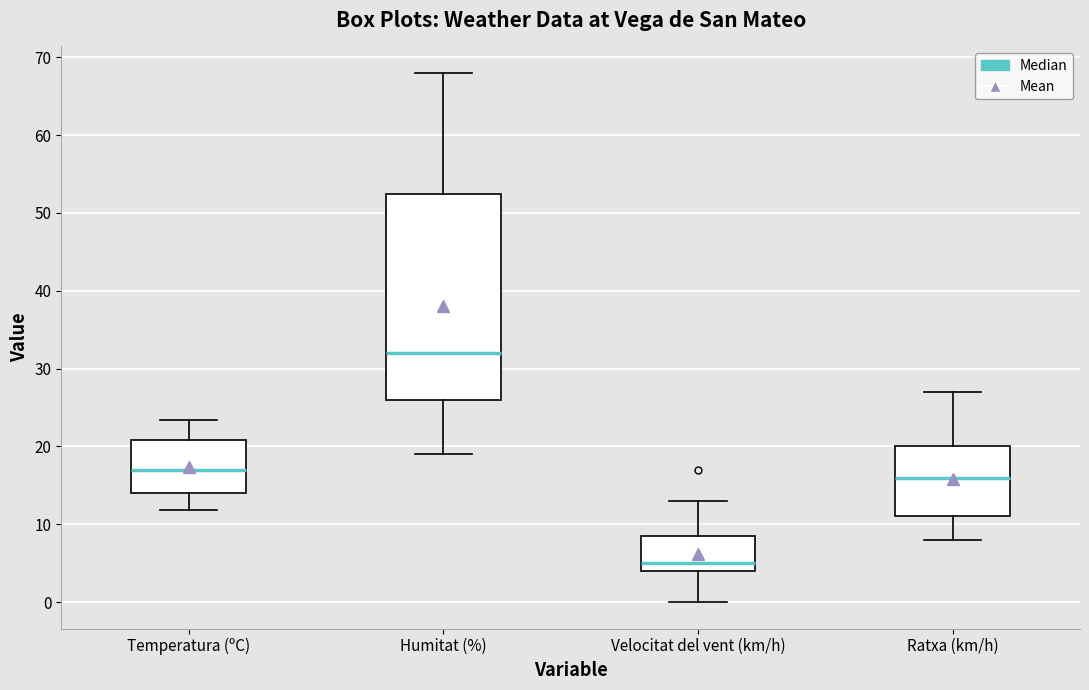

Where does the lower whisker of the box for Velocitat del vent (km/h) end on the y-axis? The values are not printed on the chart, so give them approximately, as read against the axis.

0